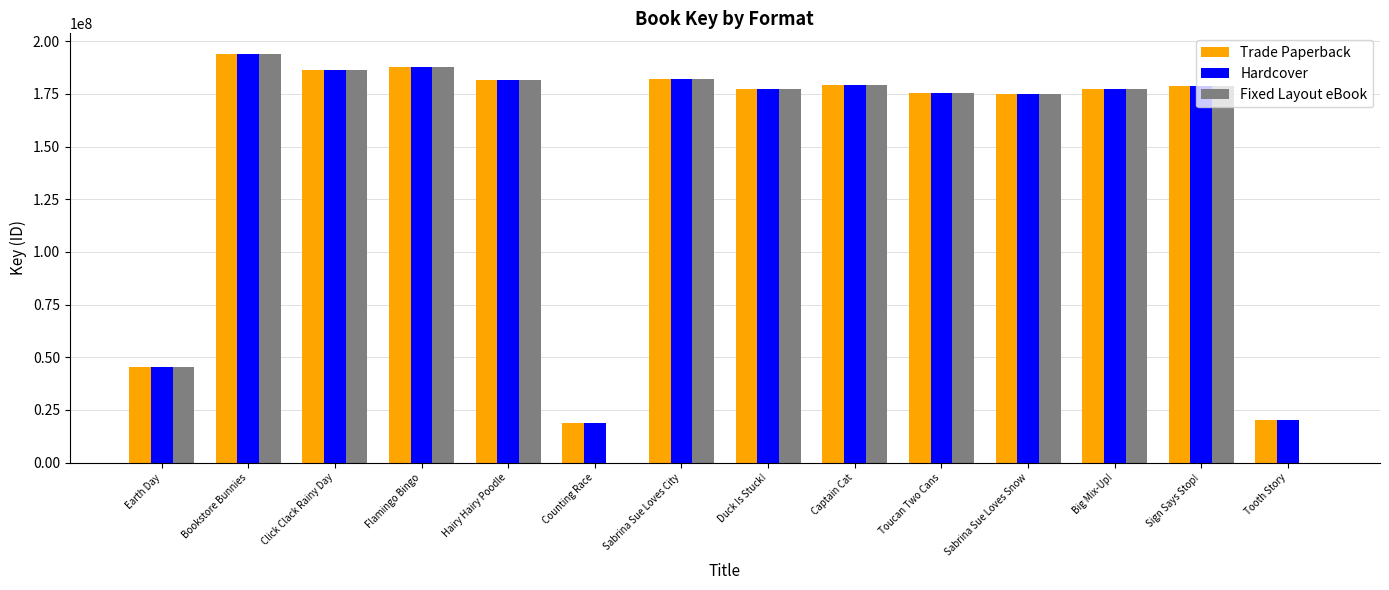

At which category does the chart reach its peak across all series?

Bookstore Bunnies